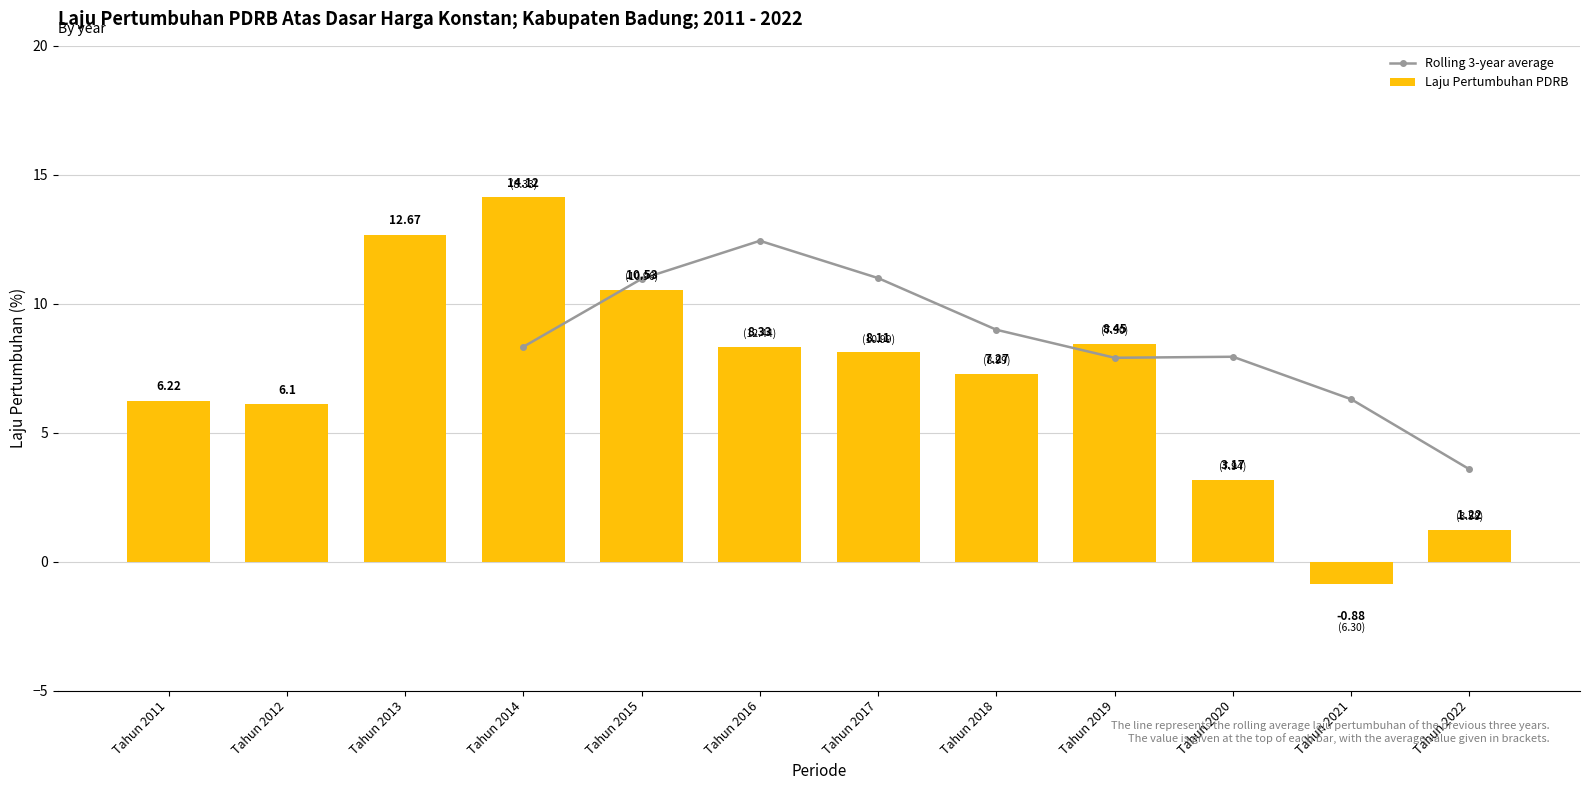

What is the smallest value displayed?

-0.9